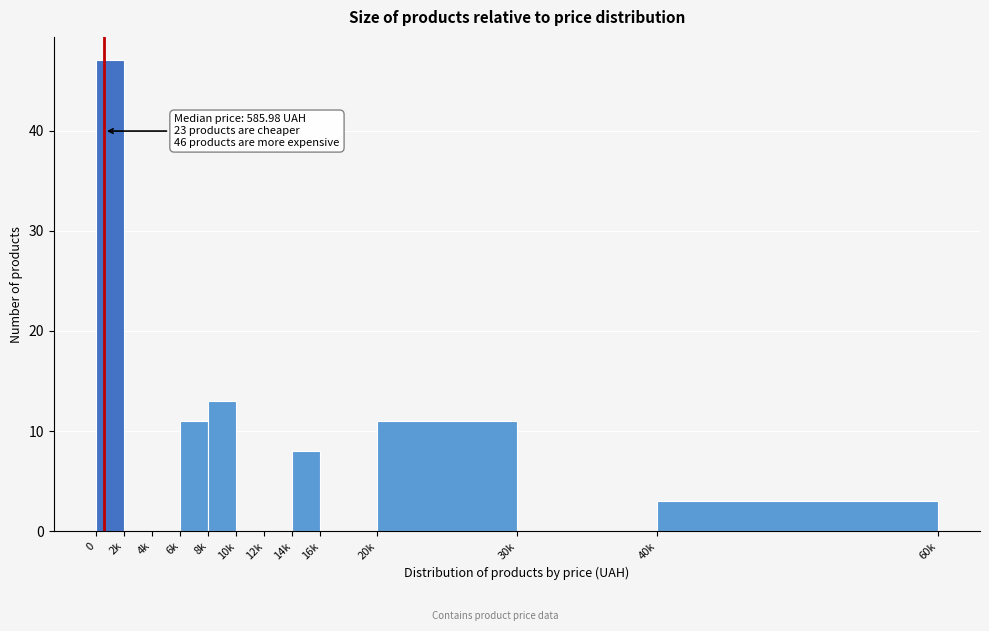

Reading left to right, list all the values displayed in this chart.

0=47	2k=0	4k=0	6k=11	8k=13	10k=0	12k=0	14k=8	16k=0	20k=11	30k=0	40k=3